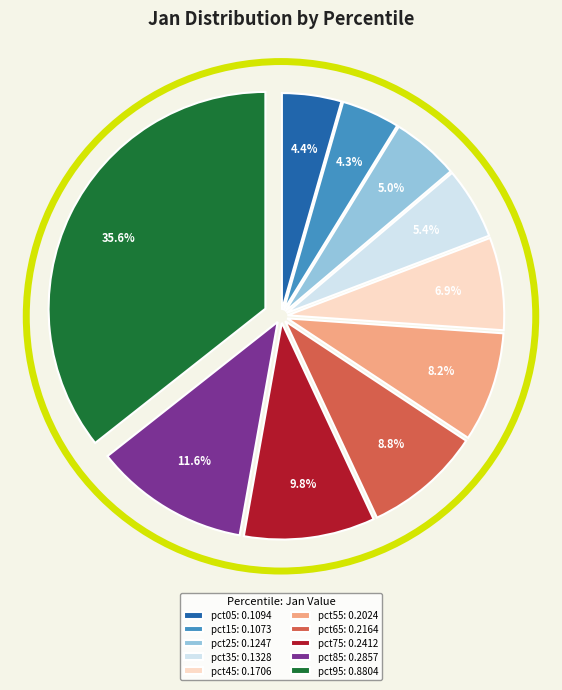

Is there any slice that represents more than half of the pie?

No